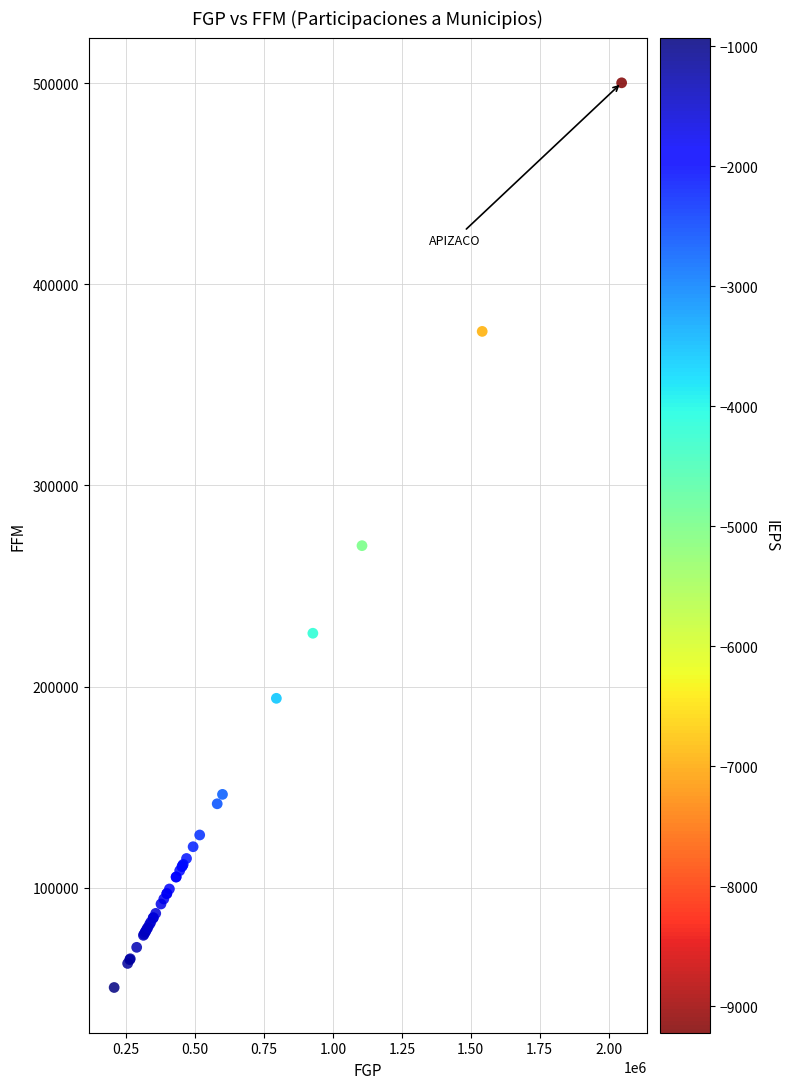

What Y value in the scatter plot is closest to 275240?

270011.8